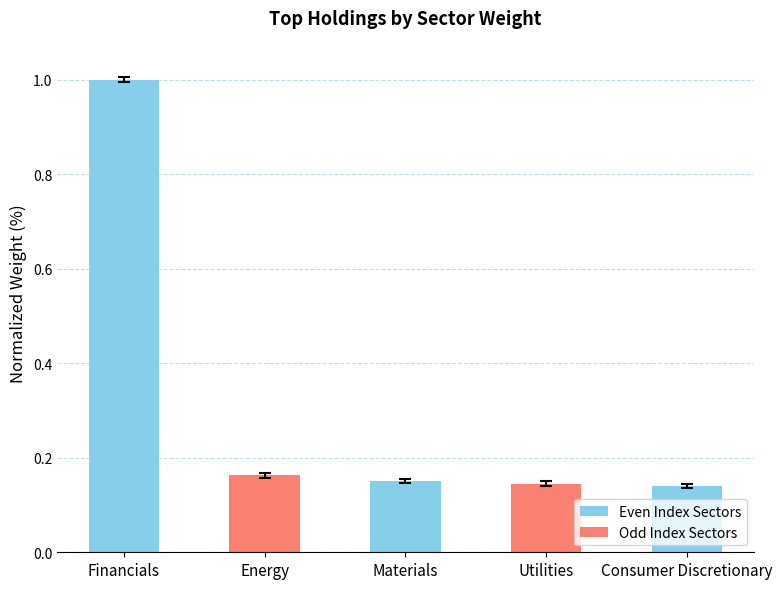

Which label corresponds to the largest value in the chart?

Financials